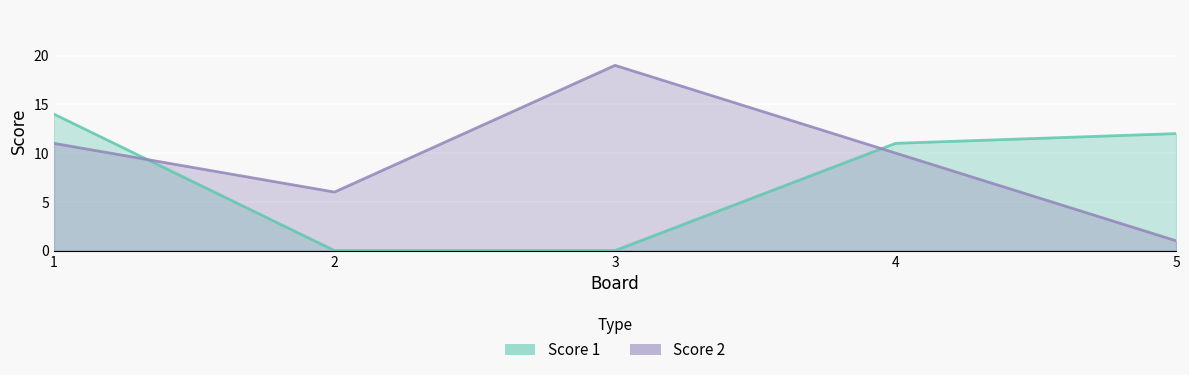

Which series ends up on top after the final intersection of Score 1 and Score 2?

Score 1